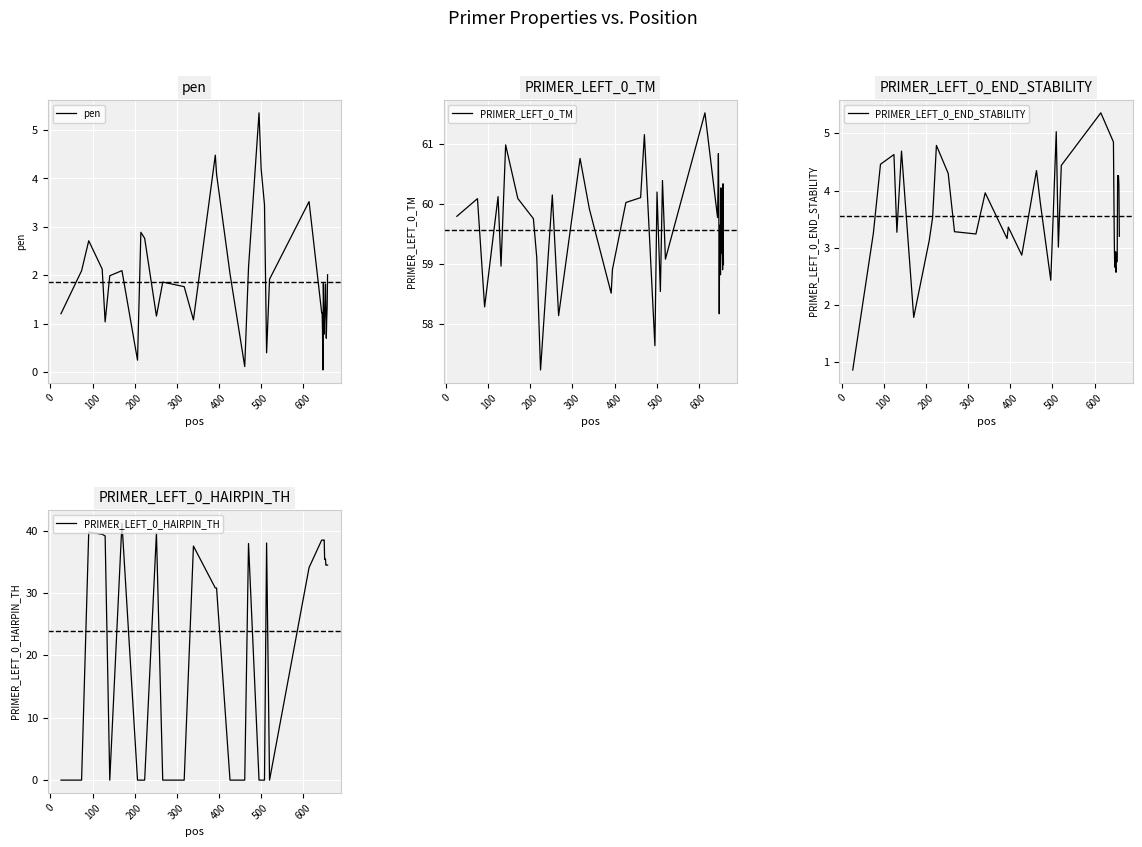

At which category is the sum across all series the highest?

200